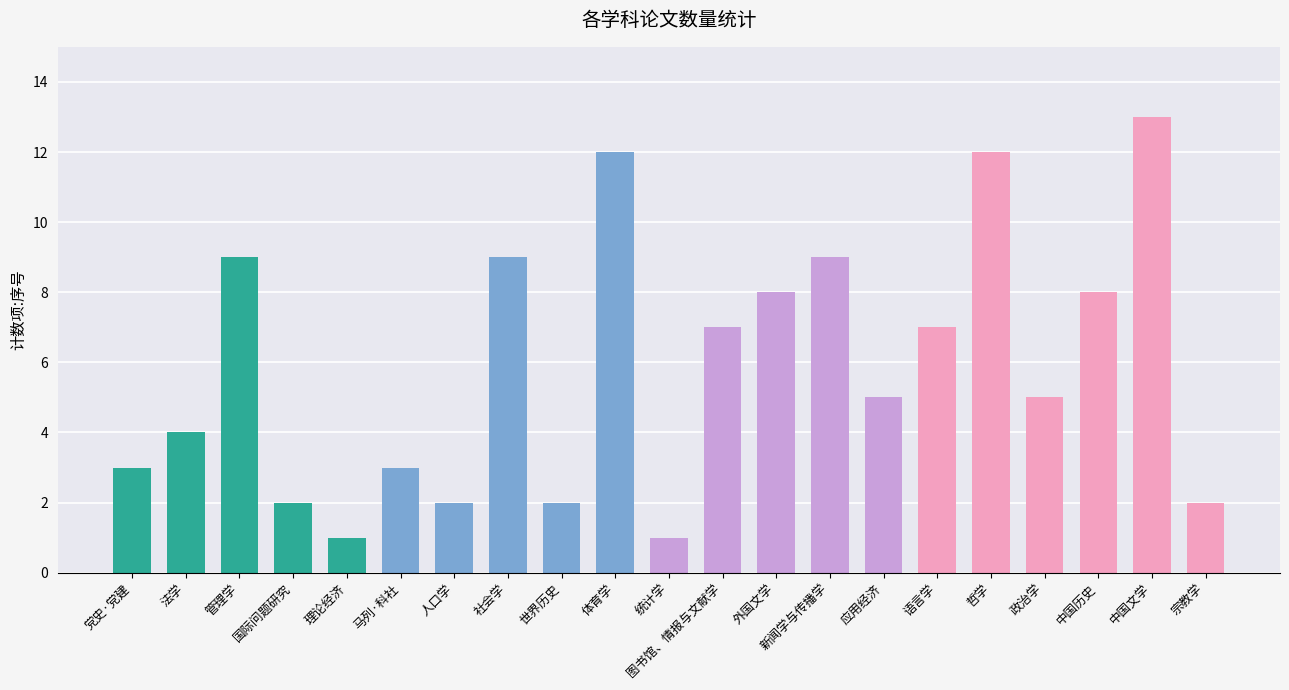

How many series are shown in this chart?

1